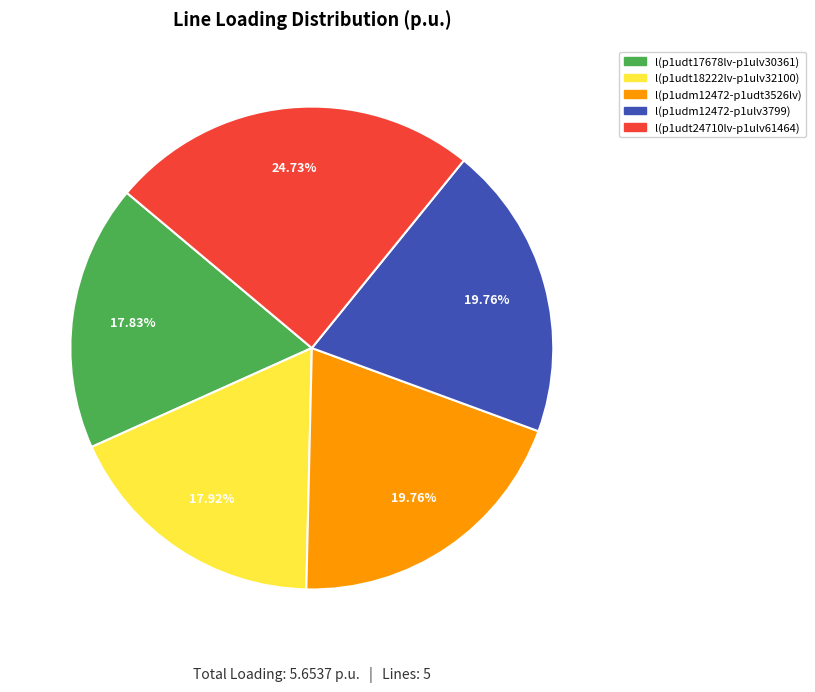

To the nearest percent, what is the difference between the largest and smallest slice percentages?

7%